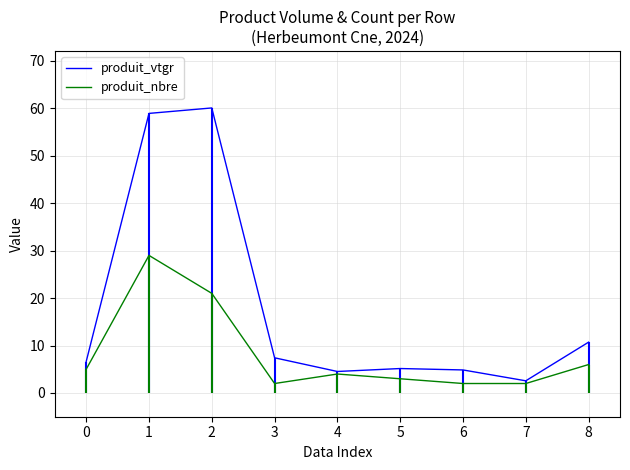

The value of produit_vtgr at 5 is 2.8. True or false?

False